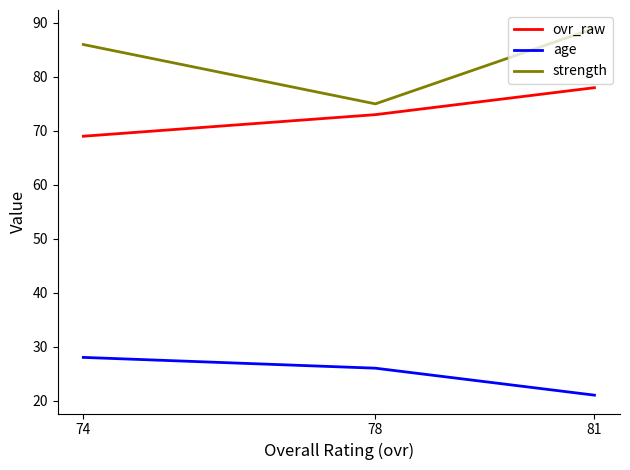

What is the value of the ovr_raw point at the 2nd from the left?

73